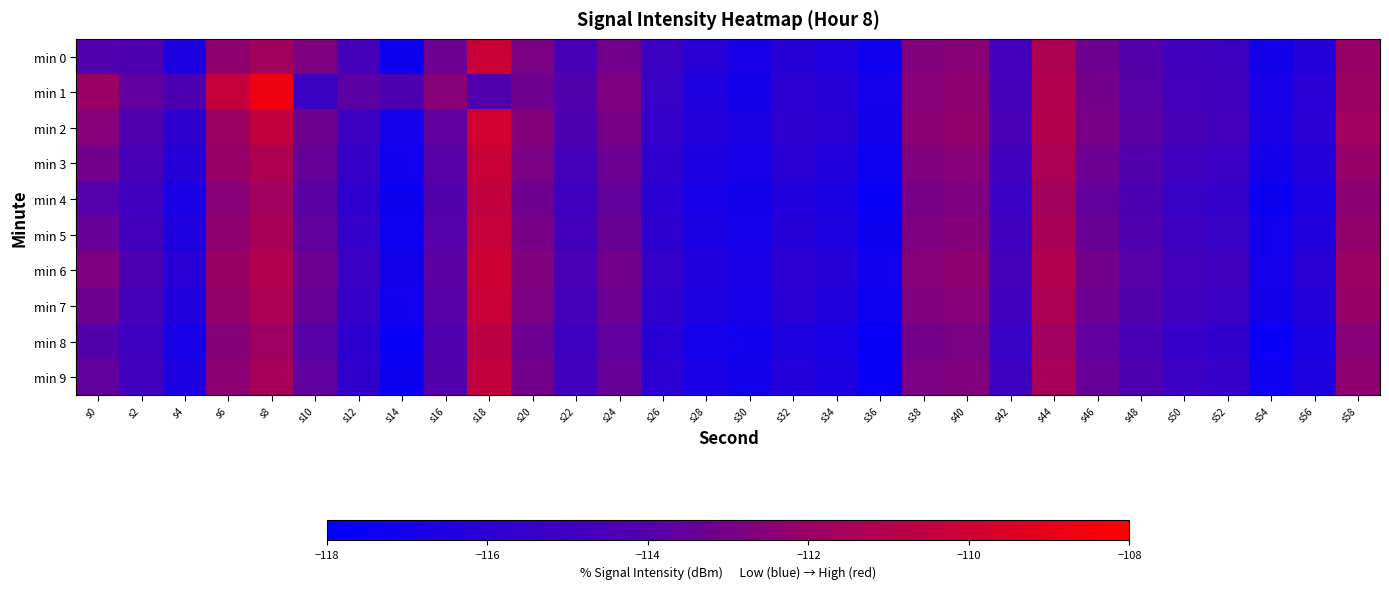

Reading left to right, what are all the values shown in this chart?

min 0: s0=-114.2	s2=-114.3	s4=-116.6	s6=-112.3	s8=-111.7	s10=-112.8	s12=-114.7	s14=-117.4	s16=-113.3	s18=-110.1	s20=-112.9	s22=-114.6	s24=-113.1	s26=-115.2	s28=-116.1	s30=-116.9	s32=-116.2	s34=-116.4	s36=-117.2	s38=-112.7	s40=-112.5	s42=-114.9	s44=-111.3	s46=-113.2	s48=-114.0	s50=-114.9	s52=-115.1	s54=-117.1	s56=-116.3	s58=-112.1
min 1: s0=-111.9	s2=-113.6	s4=-114.4	s6=-110.3	s8=-108.7	s10=-115.1	s12=-113.8	s14=-114.3	s16=-112.6	s18=-114.2	s20=-113.2	s22=-114.1	s24=-112.8	s26=-115.3	s28=-116.5	s30=-117.1	s32=-115.9	s34=-116.2	s36=-117.0	s38=-112.5	s40=-112.3	s42=-114.7	s44=-111.1	s46=-113.1	s48=-113.9	s50=-114.8	s52=-114.9	s54=-116.9	s56=-116.1	s58=-111.9
min 2: s0=-112.5	s2=-114.2	s4=-115.8	s6=-111.9	s8=-110.5	s10=-113.2	s12=-115.1	s14=-117.0	s16=-113.7	s18=-109.8	s20=-112.6	s22=-114.3	s24=-113.0	s26=-115.5	s28=-116.3	s30=-116.7	s32=-115.8	s34=-116.1	s36=-117.1	s38=-112.4	s40=-112.2	s42=-114.5	s44=-111.0	s46=-113.0	s48=-113.8	s50=-114.6	s52=-114.8	s54=-116.8	s56=-116.0	s58=-111.7
min 3: s0=-113.1	s2=-114.6	s4=-116.2	s6=-112.1	s8=-111.2	s10=-113.5	s12=-115.4	s14=-117.2	s16=-113.9	s18=-110.2	s20=-112.9	s22=-114.7	s24=-113.3	s26=-115.7	s28=-116.6	s30=-116.9	s32=-116.1	s34=-116.4	s36=-117.3	s38=-112.7	s40=-112.5	s42=-114.9	s44=-111.3	s46=-113.3	s48=-114.1	s50=-115.0	s52=-115.2	s54=-117.1	s56=-116.3	s58=-112.1
min 4: s0=-114.0	s2=-115.0	s4=-116.8	s6=-112.5	s8=-111.7	s10=-113.8	s12=-115.7	s14=-117.4	s16=-114.1	s18=-110.5	s20=-113.2	s22=-115.0	s24=-113.6	s26=-116.0	s28=-116.9	s30=-117.1	s32=-116.4	s34=-116.7	s36=-117.5	s38=-113.0	s40=-112.8	s42=-115.2	s44=-111.6	s46=-113.6	s48=-114.4	s50=-115.3	s52=-115.5	s54=-117.4	s56=-116.6	s58=-112.4
min 5: s0=-113.5	s2=-114.8	s4=-116.5	s6=-112.3	s8=-111.4	s10=-113.6	s12=-115.5	s14=-117.3	s16=-114.0	s18=-110.3	s20=-113.0	s22=-114.8	s24=-113.4	s26=-115.8	s28=-116.7	s30=-117.0	s32=-116.2	s34=-116.5	s36=-117.4	s38=-112.8	s40=-112.6	s42=-115.0	s44=-111.4	s46=-113.4	s48=-114.2	s50=-115.1	s52=-115.3	s54=-117.2	s56=-116.4	s58=-112.2
min 6: s0=-112.8	s2=-114.4	s4=-116.1	s6=-112.0	s8=-111.1	s10=-113.3	s12=-115.2	s14=-117.1	s16=-113.8	s18=-110.0	s20=-112.7	s22=-114.5	s24=-113.1	s26=-115.5	s28=-116.4	s30=-116.8	s32=-115.9	s34=-116.2	s36=-117.2	s38=-112.5	s40=-112.3	s42=-114.7	s44=-111.1	s46=-113.1	s48=-113.9	s50=-114.8	s52=-115.0	s54=-117.0	s56=-116.1	s58=-111.9
min 7: s0=-113.2	s2=-114.7	s4=-116.4	s6=-112.2	s8=-111.3	s10=-113.5	s12=-115.4	s14=-117.2	s16=-113.9	s18=-110.2	s20=-112.9	s22=-114.7	s24=-113.3	s26=-115.7	s28=-116.5	s30=-116.9	s32=-116.1	s34=-116.4	s36=-117.3	s38=-112.7	s40=-112.5	s42=-114.9	s44=-111.3	s46=-113.3	s48=-114.1	s50=-115.0	s52=-115.2	s54=-117.1	s56=-116.3	s58=-112.1
min 8: s0=-114.1	s2=-115.1	s4=-116.9	s6=-112.6	s8=-111.8	s10=-113.9	s12=-115.8	s14=-117.5	s16=-114.2	s18=-110.6	s20=-113.3	s22=-115.1	s24=-113.7	s26=-116.1	s28=-117.0	s30=-117.2	s32=-116.5	s34=-116.8	s36=-117.6	s38=-113.1	s40=-112.9	s42=-115.3	s44=-111.7	s46=-113.7	s48=-114.5	s50=-115.4	s52=-115.6	s54=-117.5	s56=-116.7	s58=-112.5
min 9: s0=-113.6	s2=-114.9	s4=-116.6	s6=-112.4	s8=-111.5	s10=-113.7	s12=-115.6	s14=-117.4	s16=-114.1	s18=-110.4	s20=-113.1	s22=-114.9	s24=-113.5	s26=-115.9	s28=-116.8	s30=-117.1	s32=-116.3	s34=-116.6	s36=-117.5	s38=-112.9	s40=-112.7	s42=-115.1	s44=-111.5	s46=-113.5	s48=-114.3	s50=-115.2	s52=-115.4	s54=-117.3	s56=-116.5	s58=-112.3